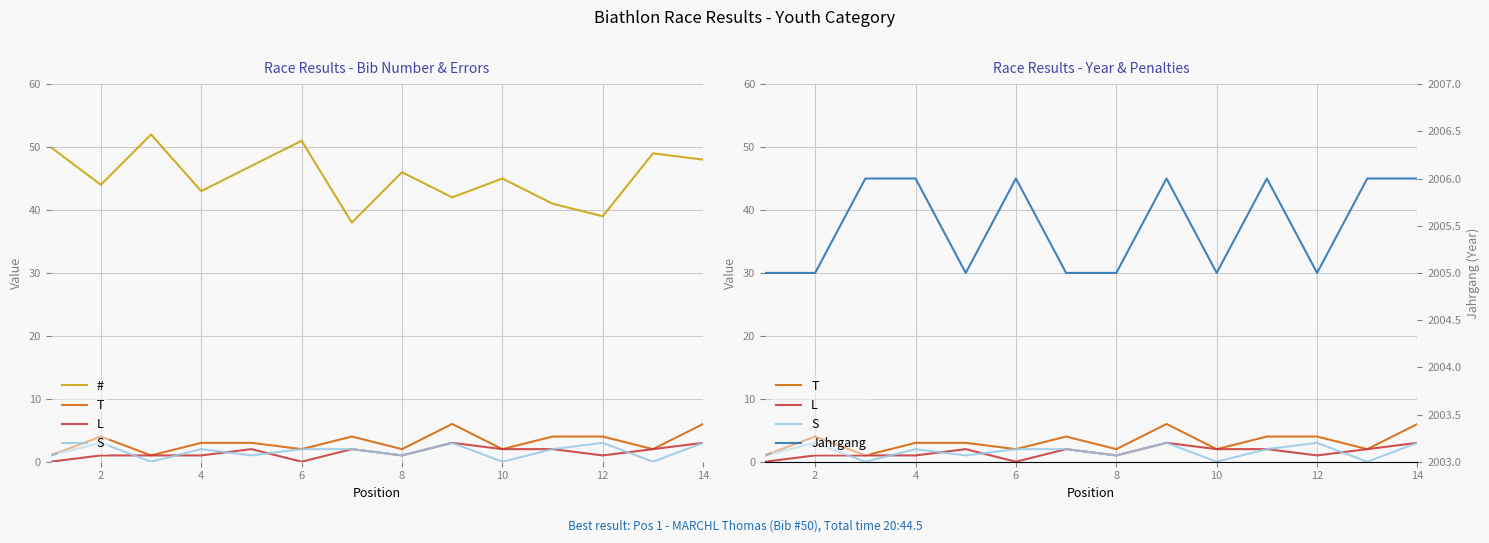

What is the sum of all L values?

21